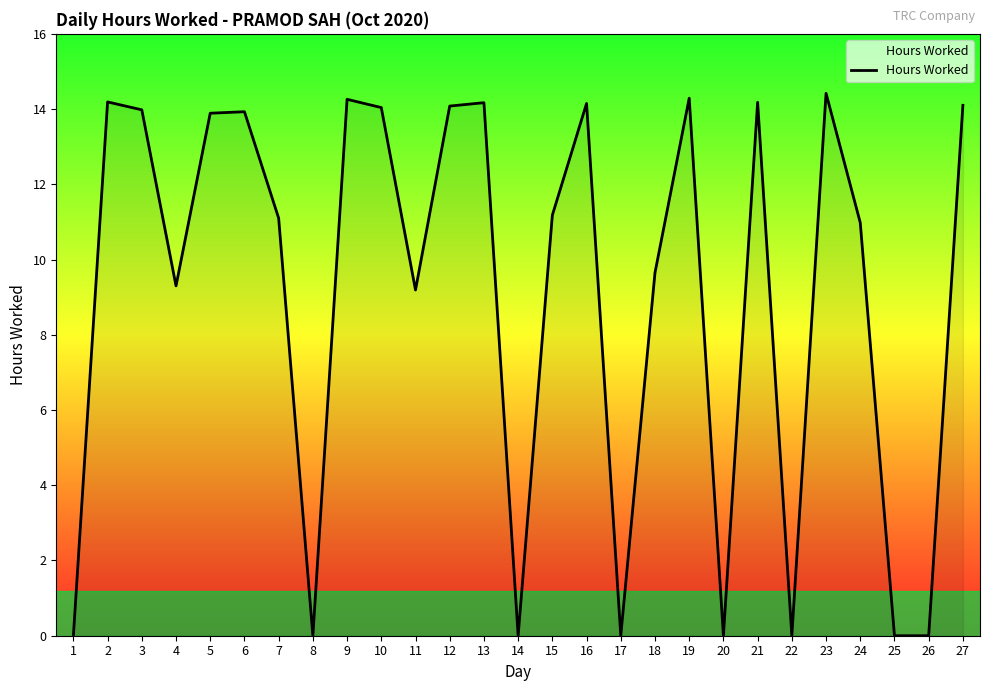

The chart shows a value of 15.8 at 24. True or false?

False